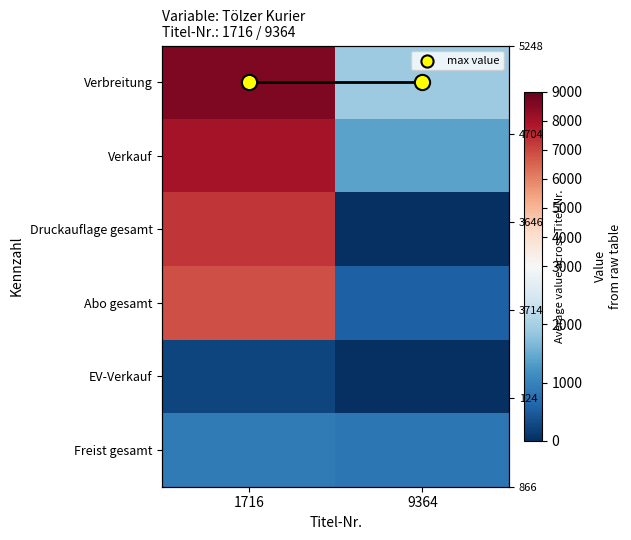

Which label corresponds to the smallest value in the chart?

9364